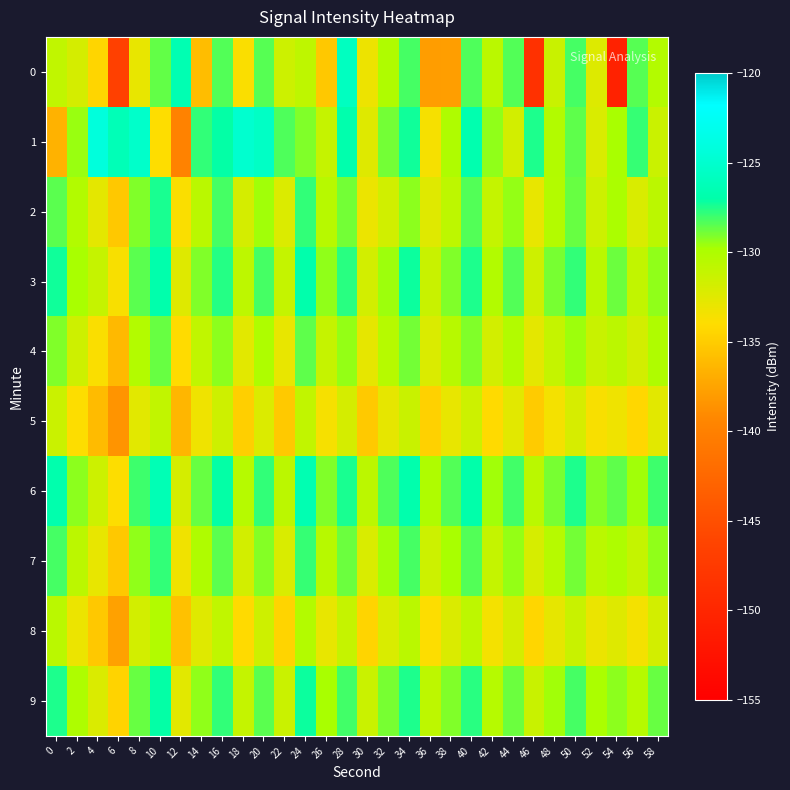

Which series has the largest total across all categories?

6